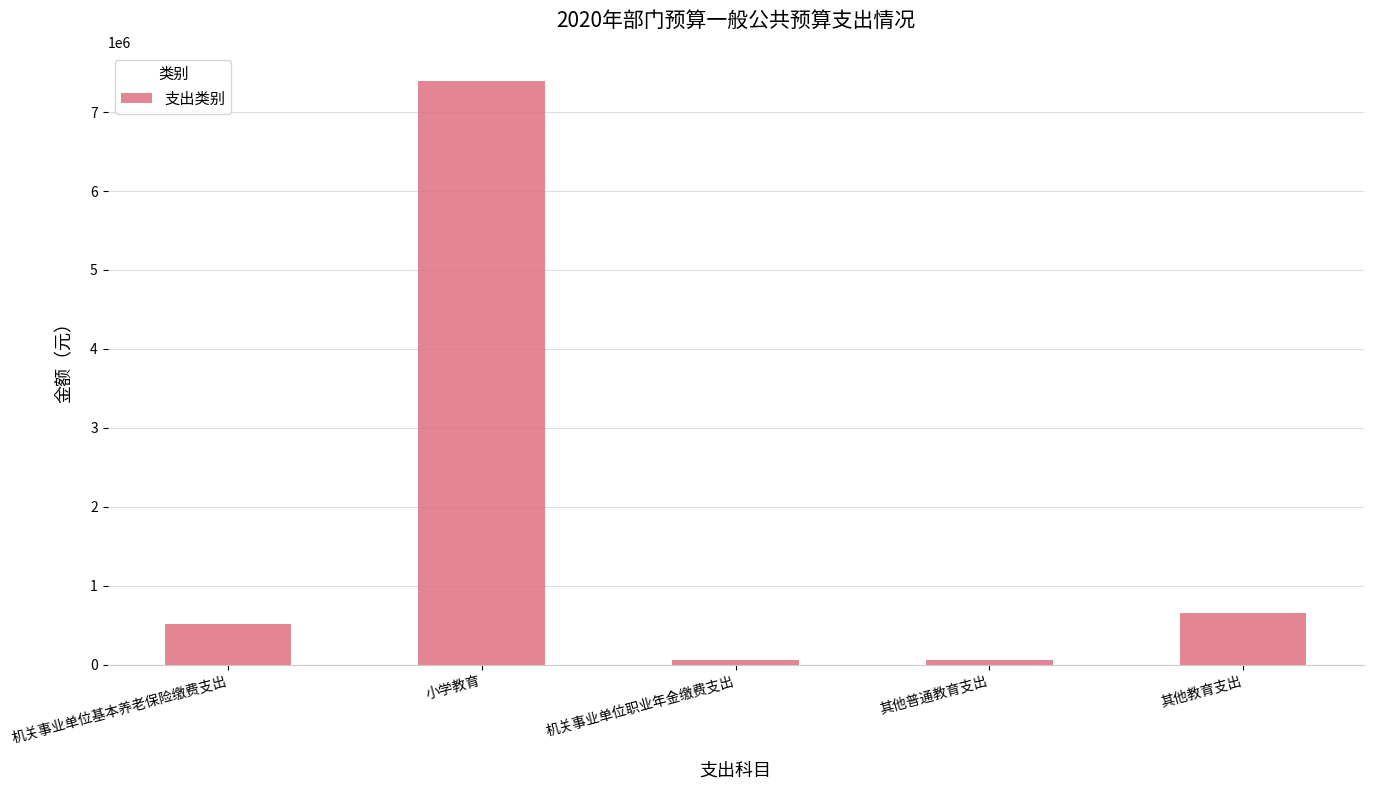

What is the label of the 2nd bar from the right?

其他普通教育支出